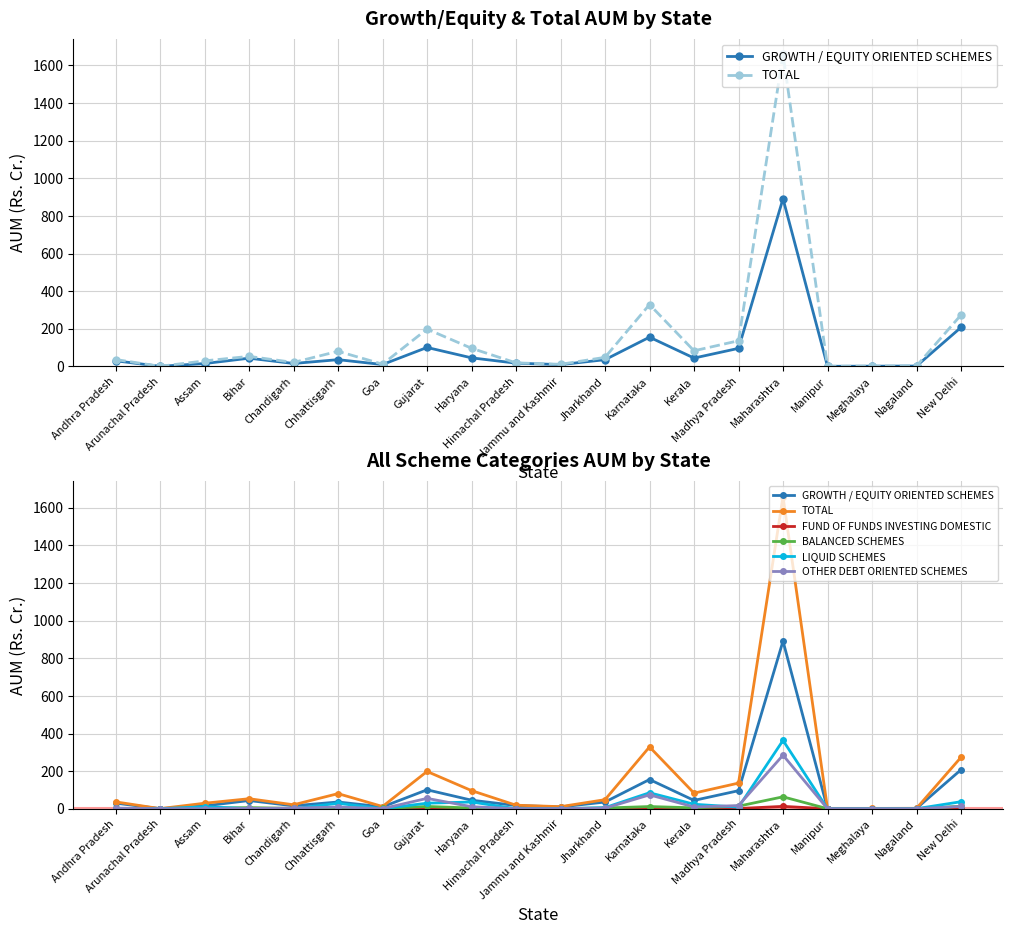

What is the difference between the maximum and second lowest values in the GROWTH / EQUITY ORIENTED SCHEMES series?

890.9